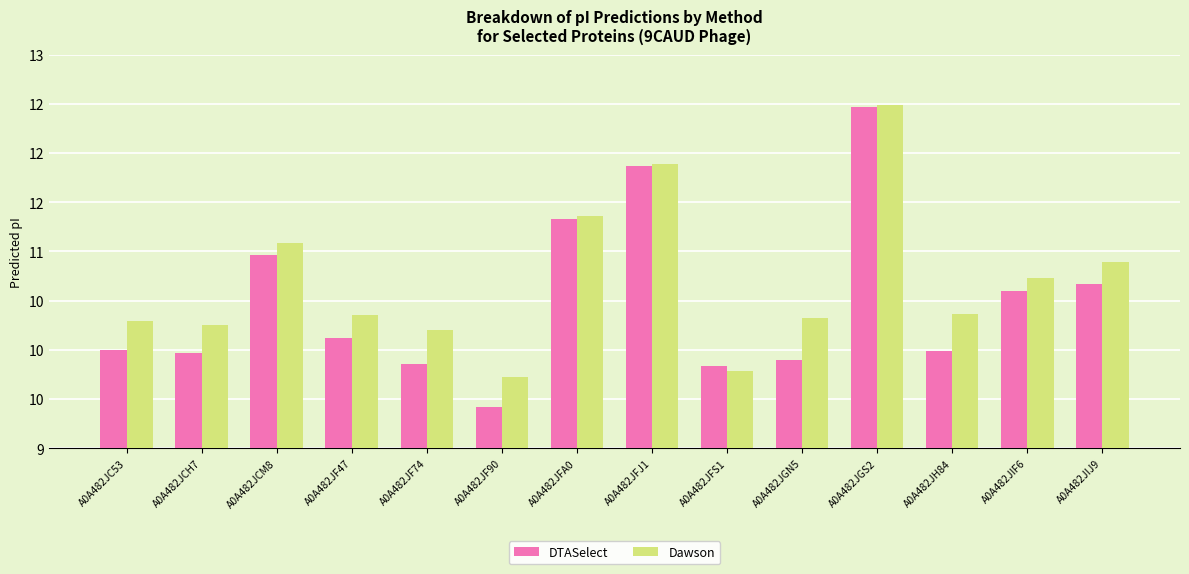

What is the value of the DTASelect bar at the 9th from the left?

9.8